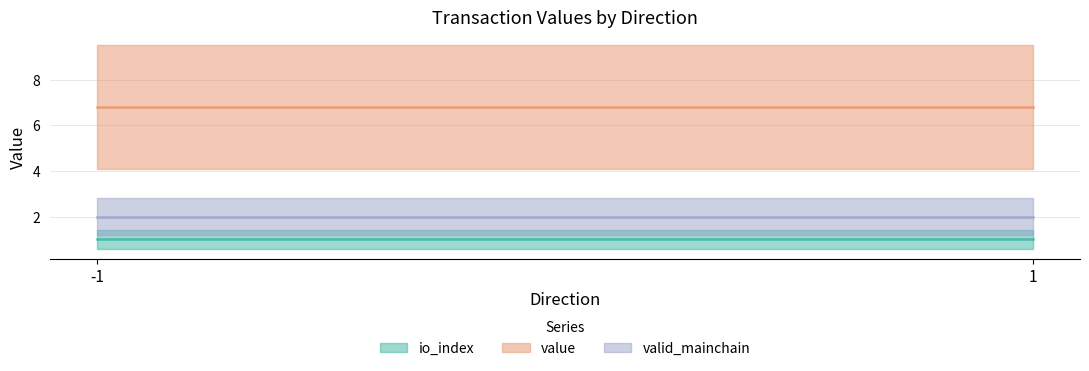

True or false: io_index and value intersect in this chart.

False